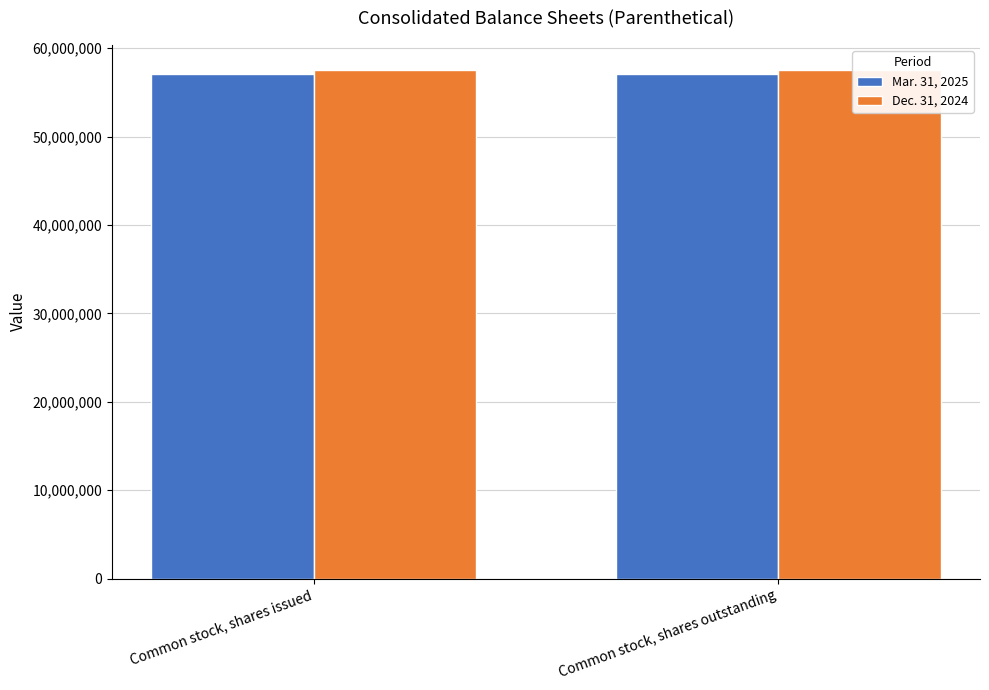

Which series has the widest spread of values?

Mar. 31, 2025